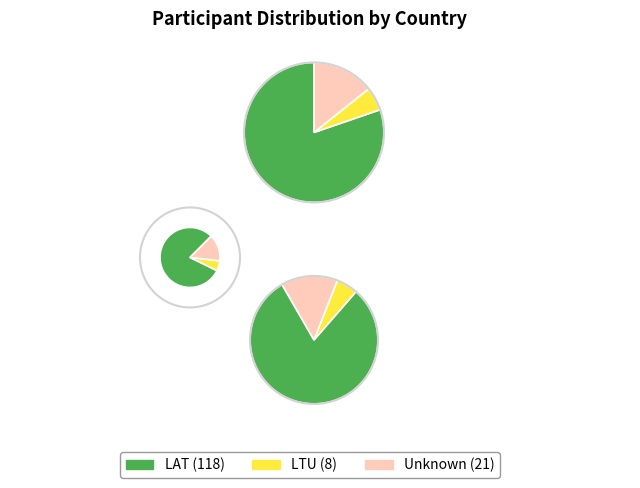

What portion of the pie excludes ?

85.7%